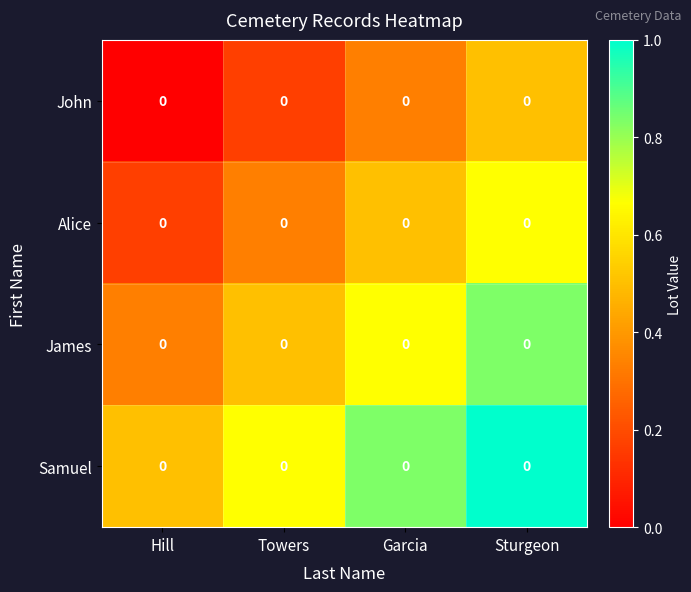

How many values in the John series exceed 0?

3